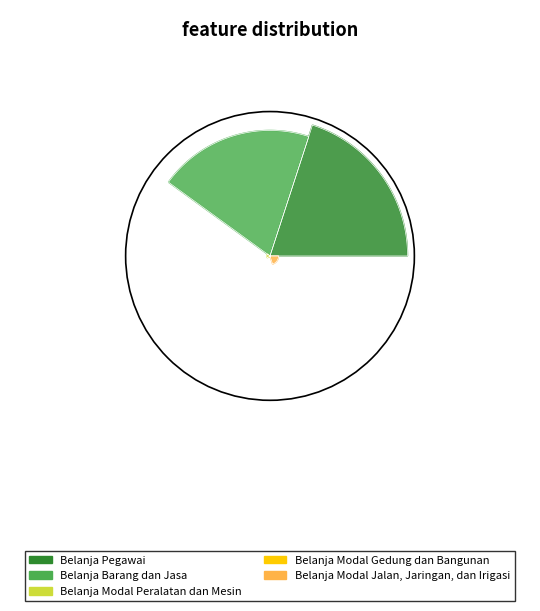

What is the change in value from Belanja Pegawai to Belanja Modal Jalan, Jaringan, dan Irigasi?

-6574246927